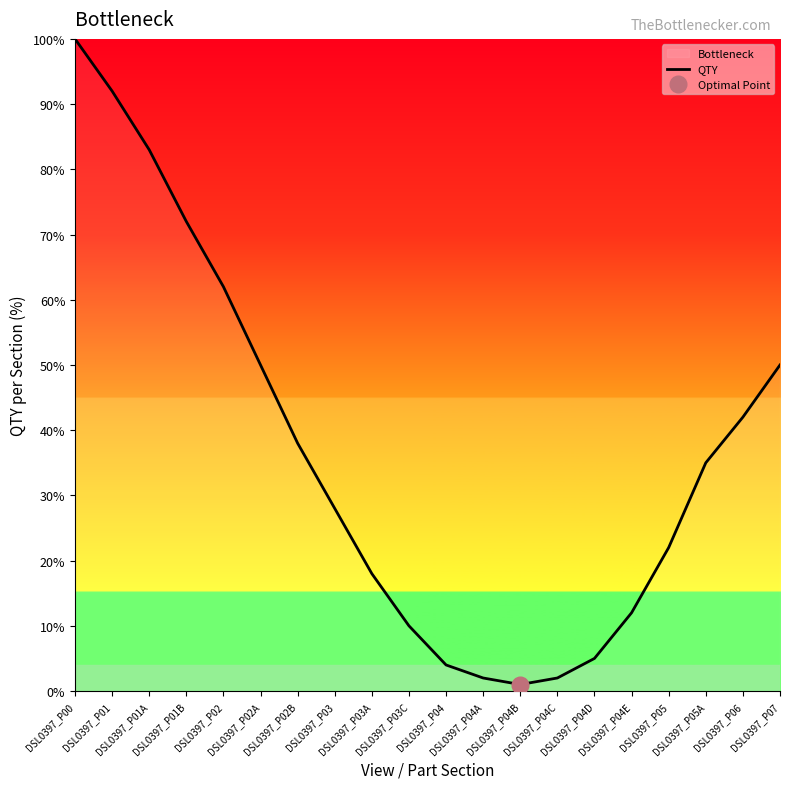

Reading left to right, list all the values displayed in this chart.

DSL0397_P00=100	DSL0397_P01=92	DSL0397_P01A=83	DSL0397_P01B=72	DSL0397_P02=62	DSL0397_P02A=50	DSL0397_P02B=38	DSL0397_P03=28	DSL0397_P03A=18	DSL0397_P03C=10	DSL0397_P04=4	DSL0397_P04A=2	DSL0397_P04B=1	DSL0397_P04C=2	DSL0397_P04D=5	DSL0397_P04E=12	DSL0397_P05=22	DSL0397_P05A=35	DSL0397_P06=42	DSL0397_P07=50